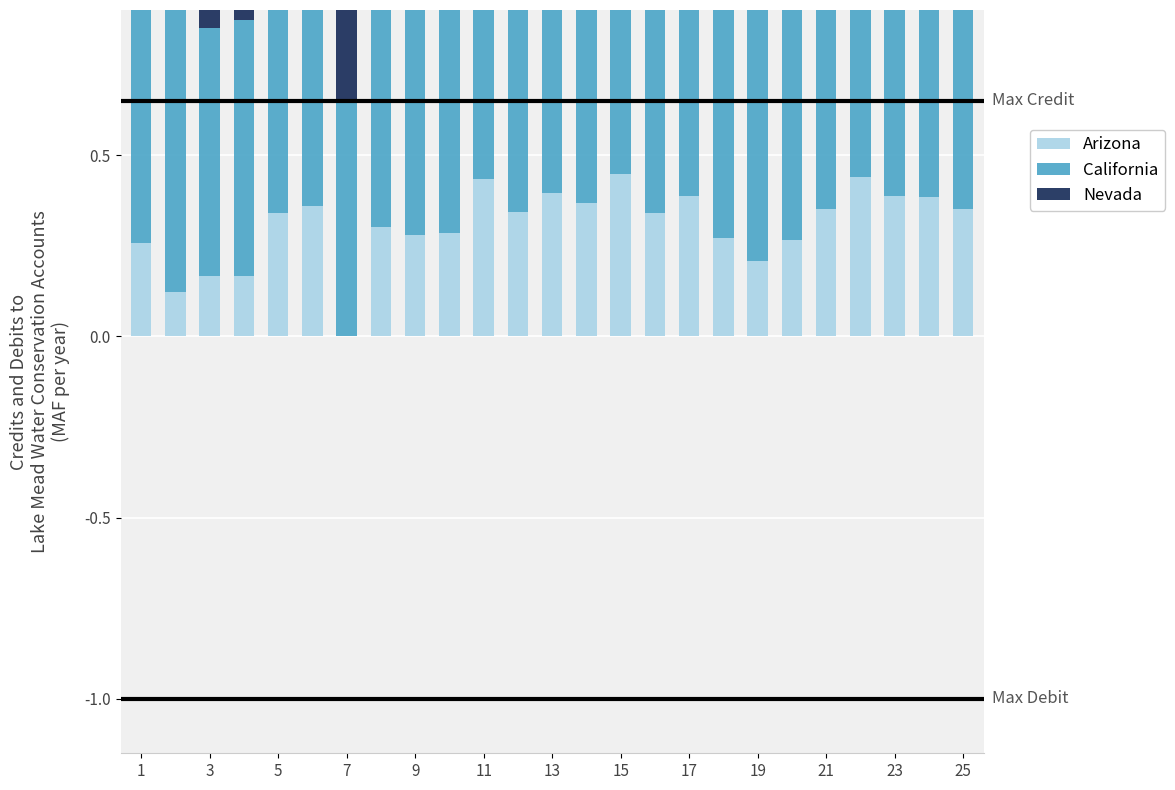

What is the average value of the Nevada series?

0.4